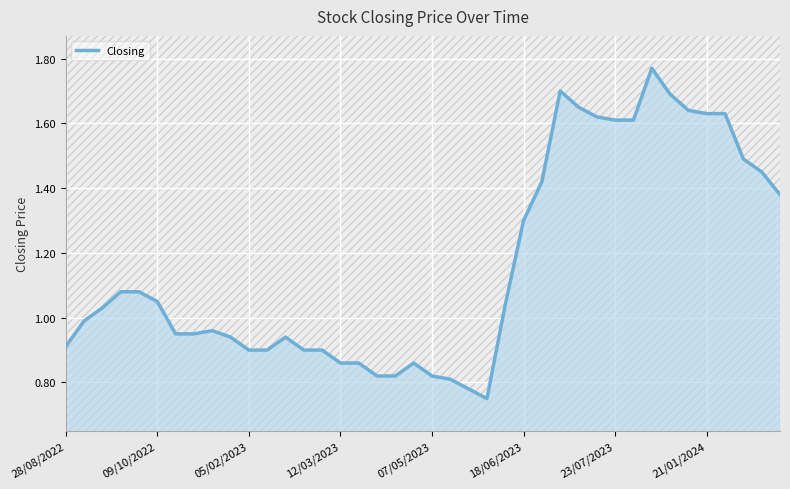

What is the maximum value shown in the chart?

1.8